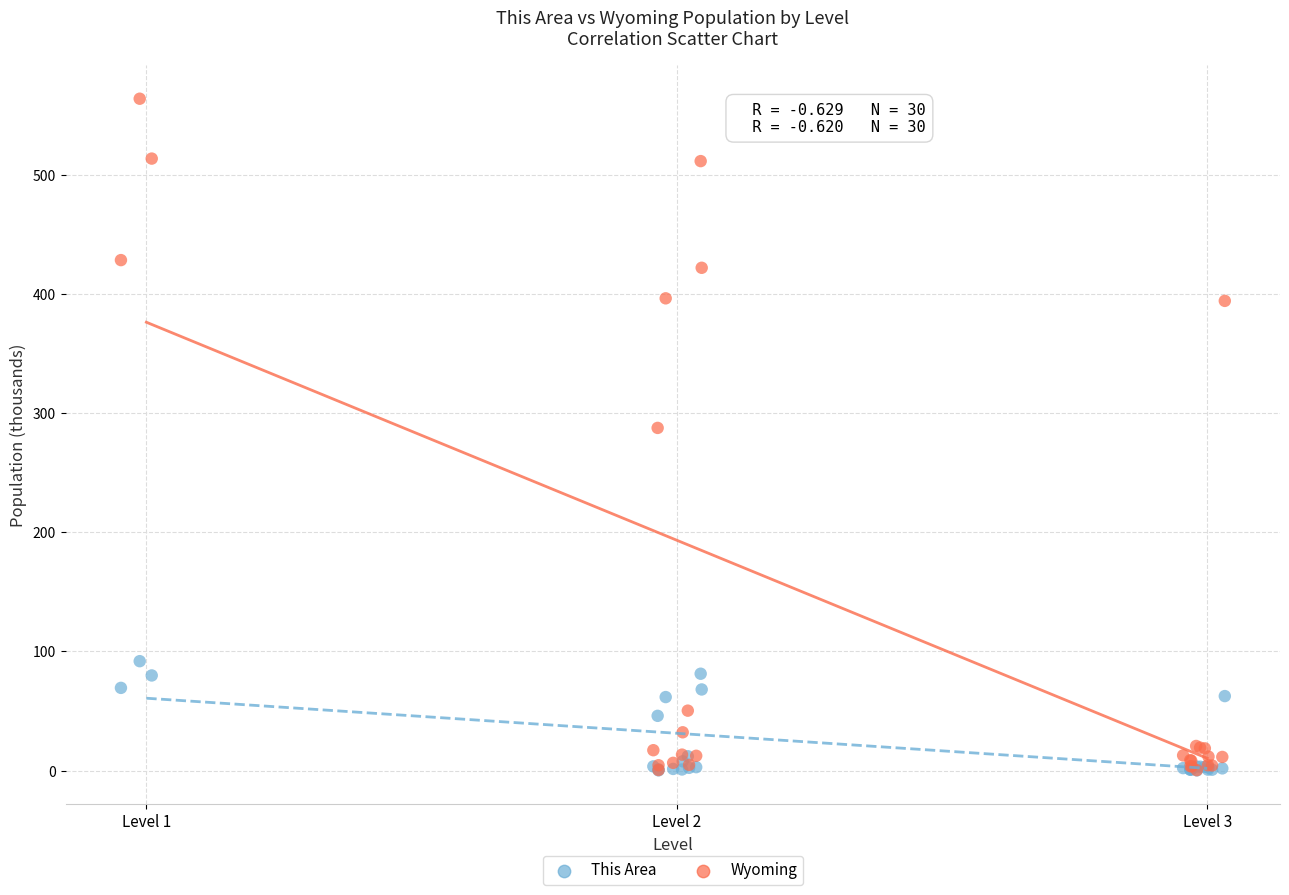

Across all series, what Y value is closest to 281?

287.4